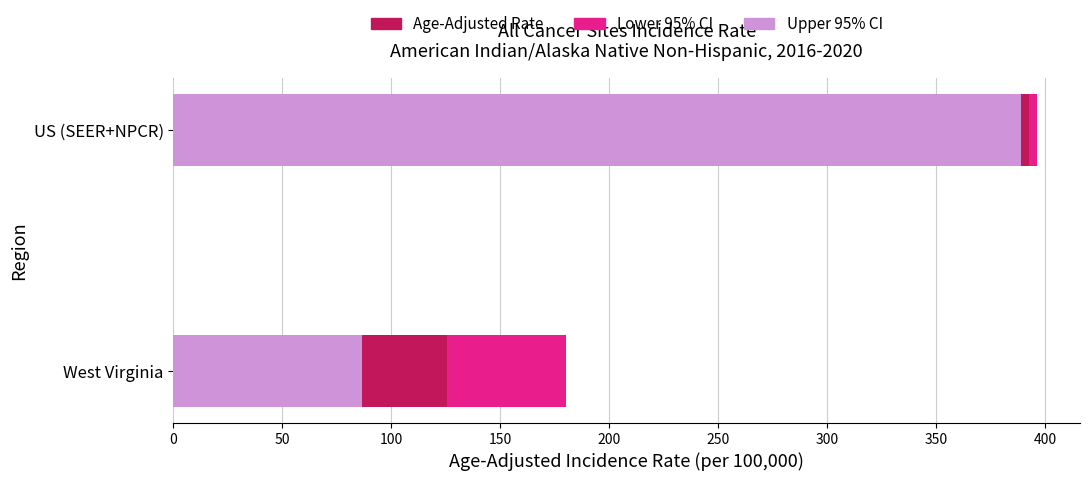

Which category has the lowest value in the Lower 95% CI series?

West Virginia